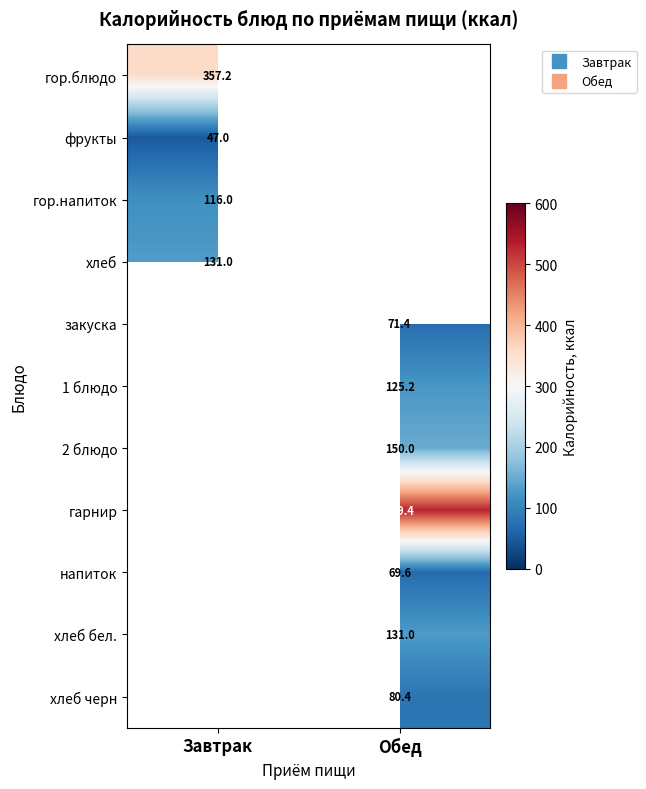

Is it true that хлеб черн equals 123.7 at Обед?

False